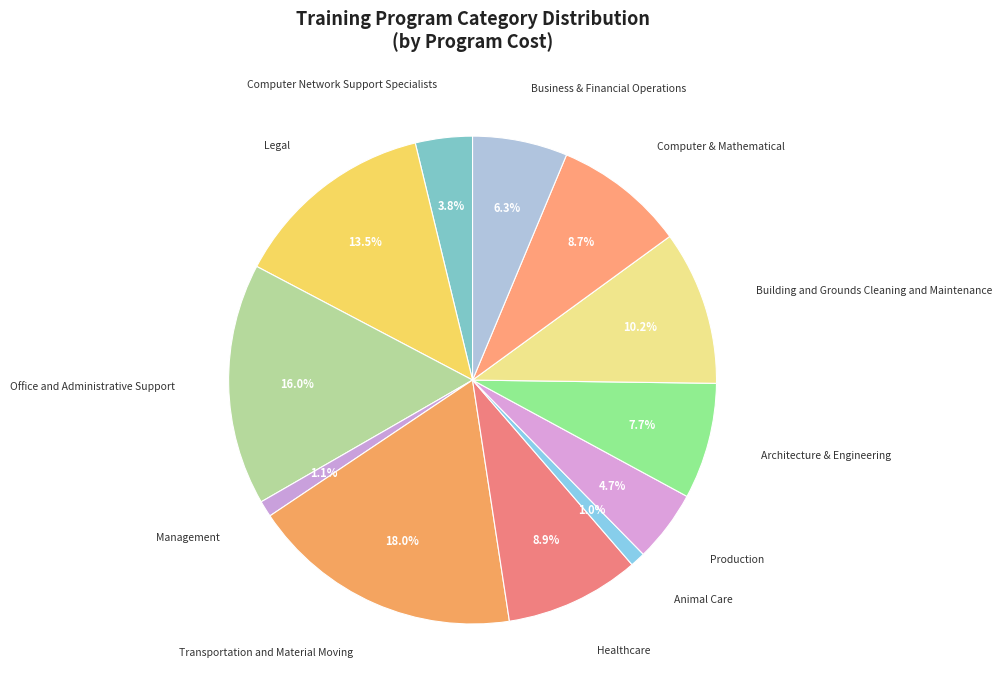

What percentage is the Computer Network Support Specialists slice, to the nearest percent?

4%